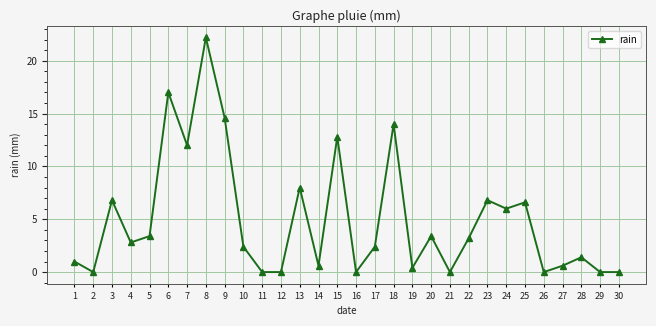

How many lines are shown in the chart?

1